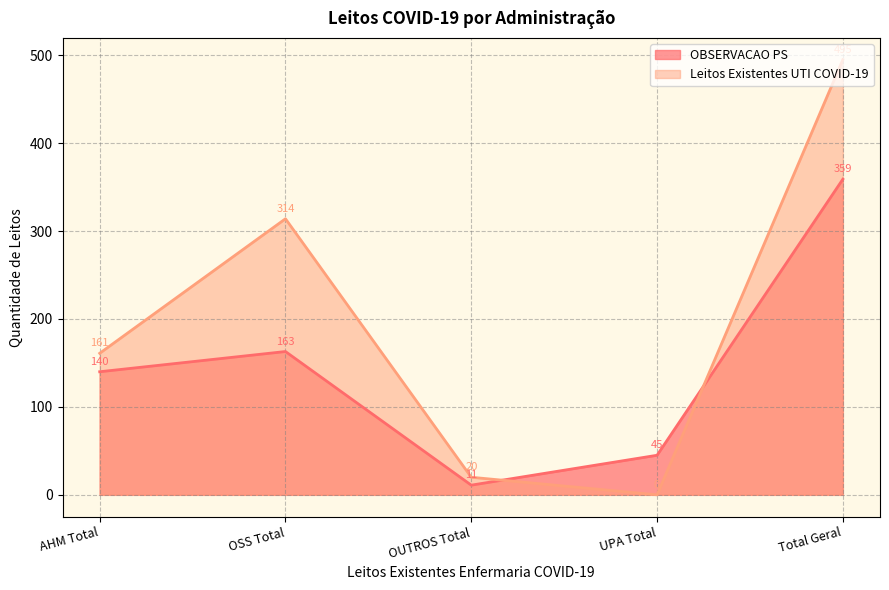

List the series in order of their peak value, highest first.

Leitos Existentes UTI COVID-19, OBSERVACAO PS